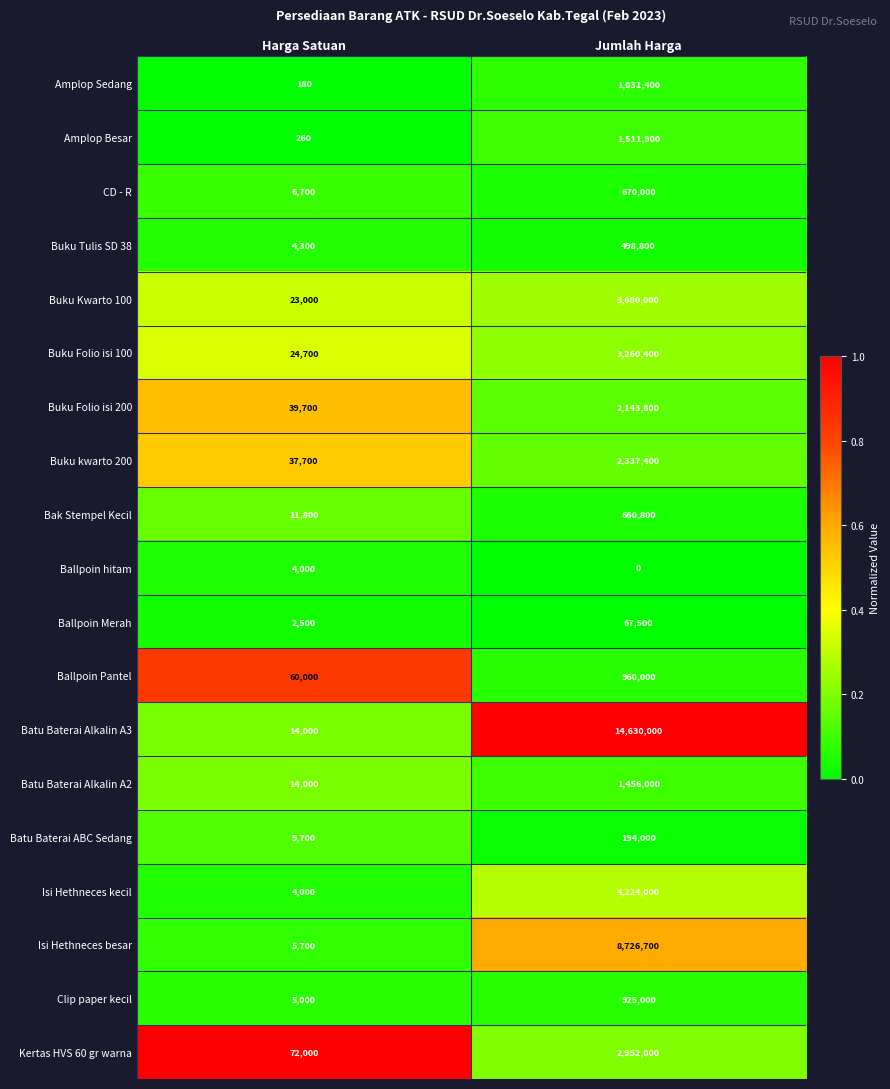

What value does the Ballpoin Merah series have at Harga Satuan, to the nearest 10?

2500